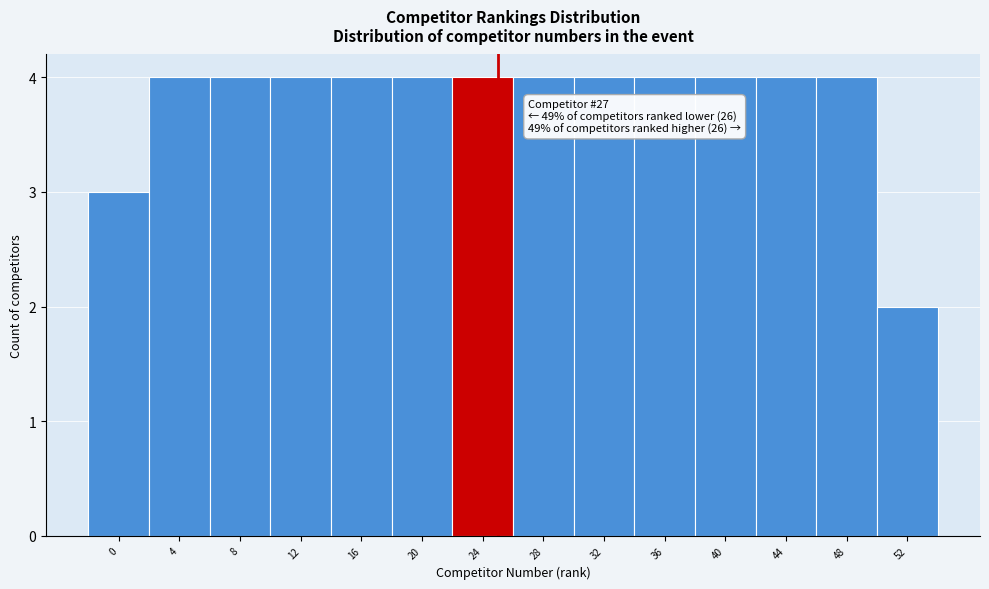

Reading right to left, list all the values displayed in this chart.

2	4	4	4	4	4	4	4	4	4	4	4	4	3